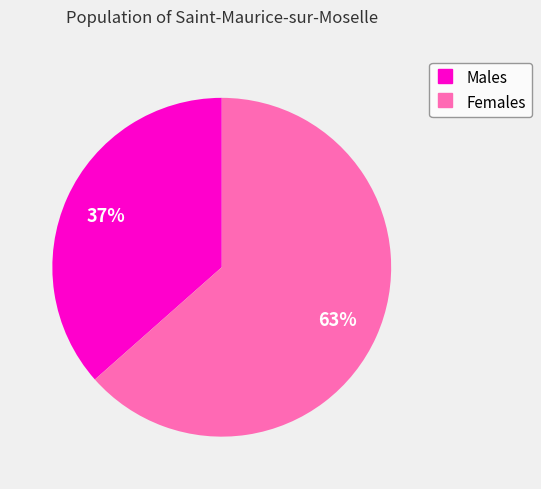

Does any single category account for the majority?

Yes